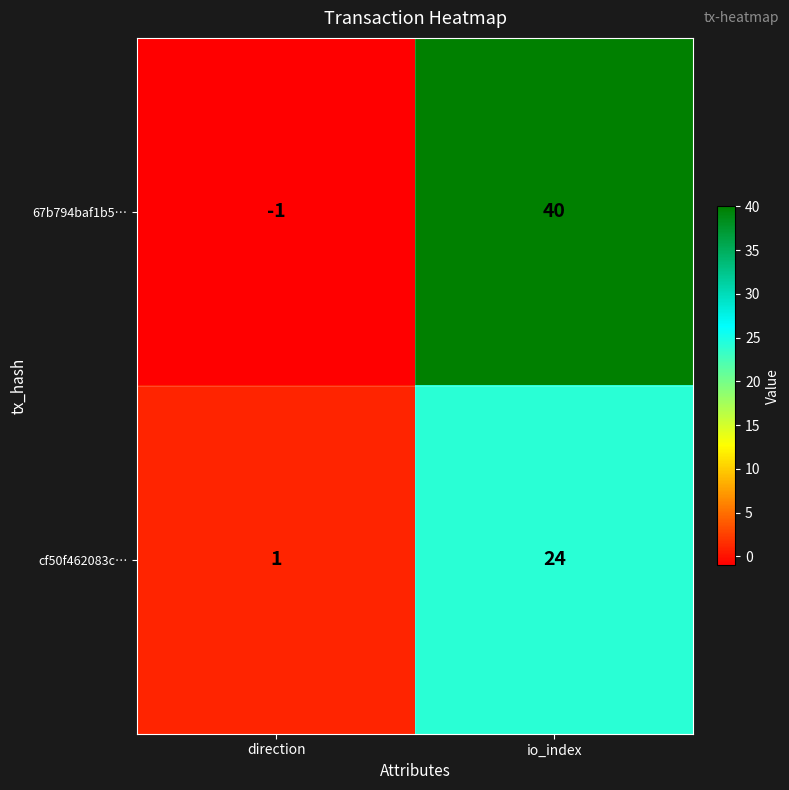

At io_index, list the series in order from largest to smallest.

67b794baf1b5…, cf50f462083c…